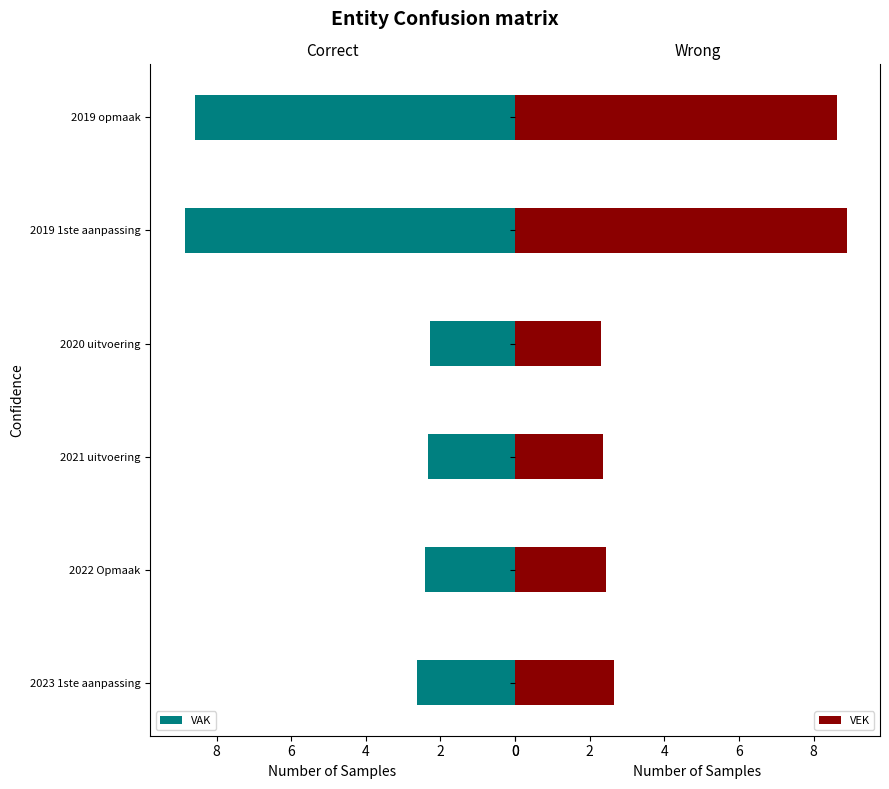

Which series has the widest spread of values?

VEK